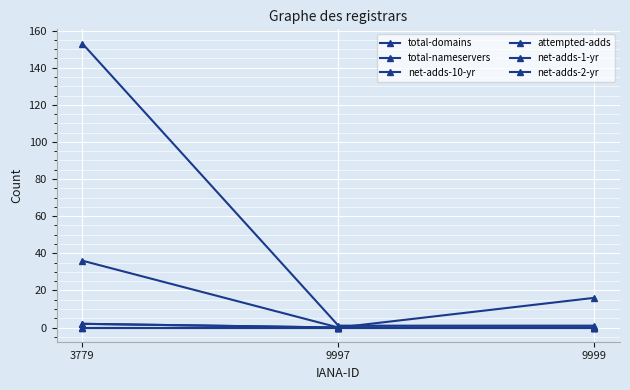

What is the value of the total-domains point at the 1st from the left?

153